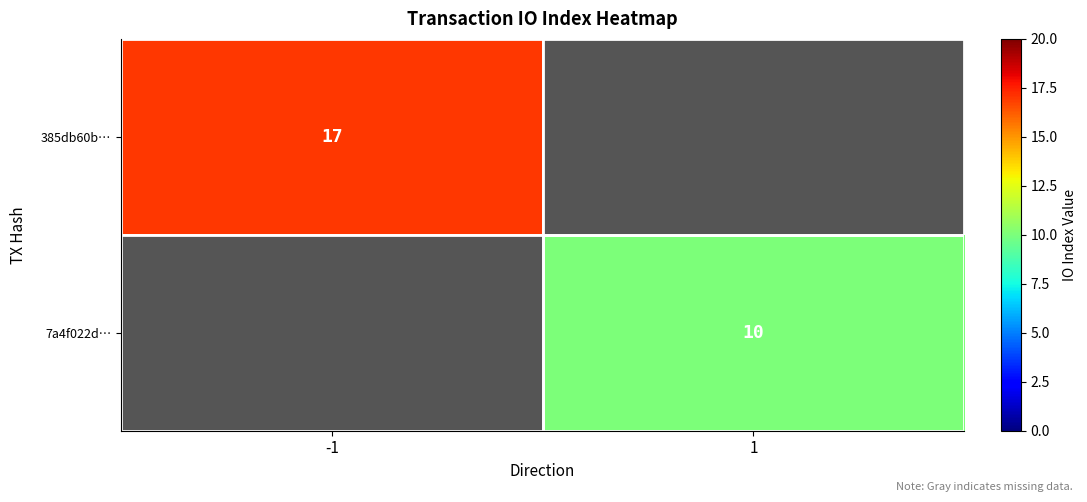

The 385db60b… series shows 28 at -1. True or false?

False